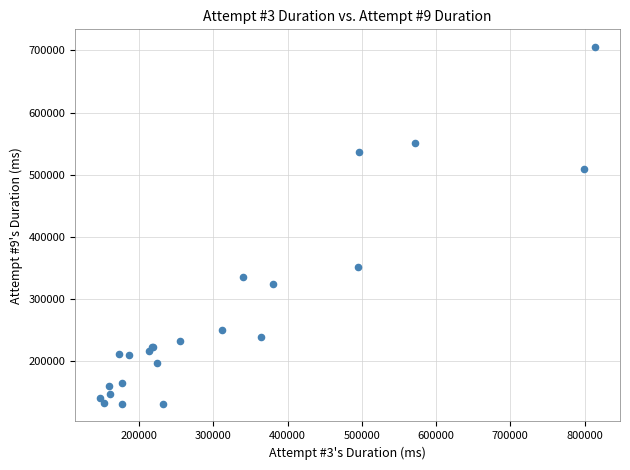

What Y value in the scatter plot is closest to 418528?

351866